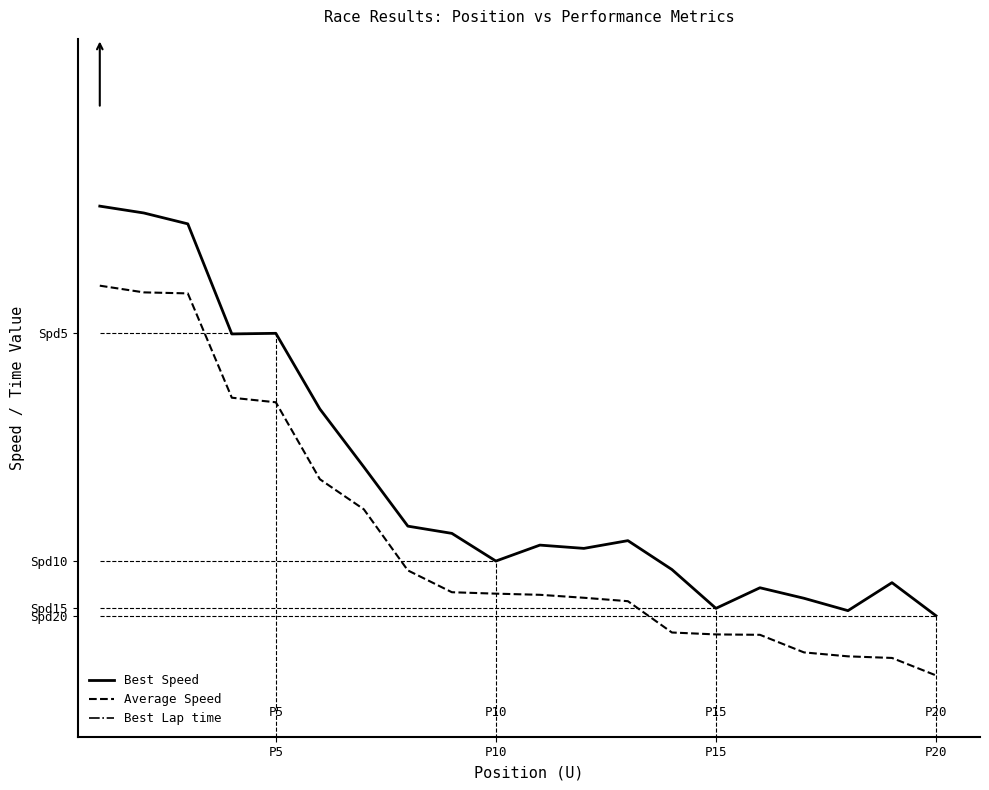

Which series has the largest total across all categories?

Best Lap time